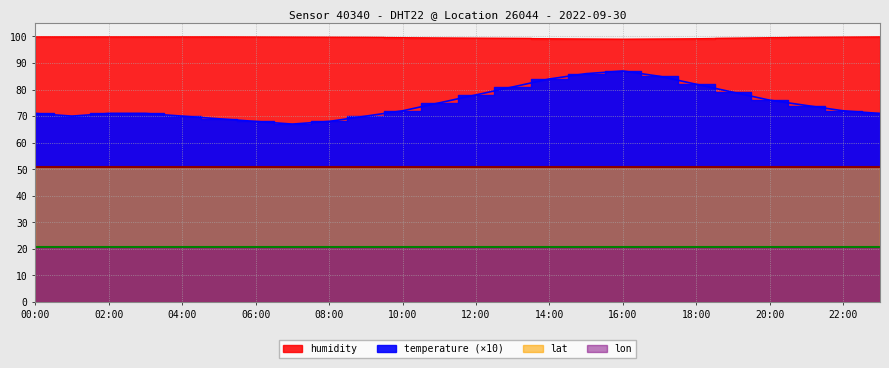

The humidity series shows 37.2 at 02:00. True or false?

False